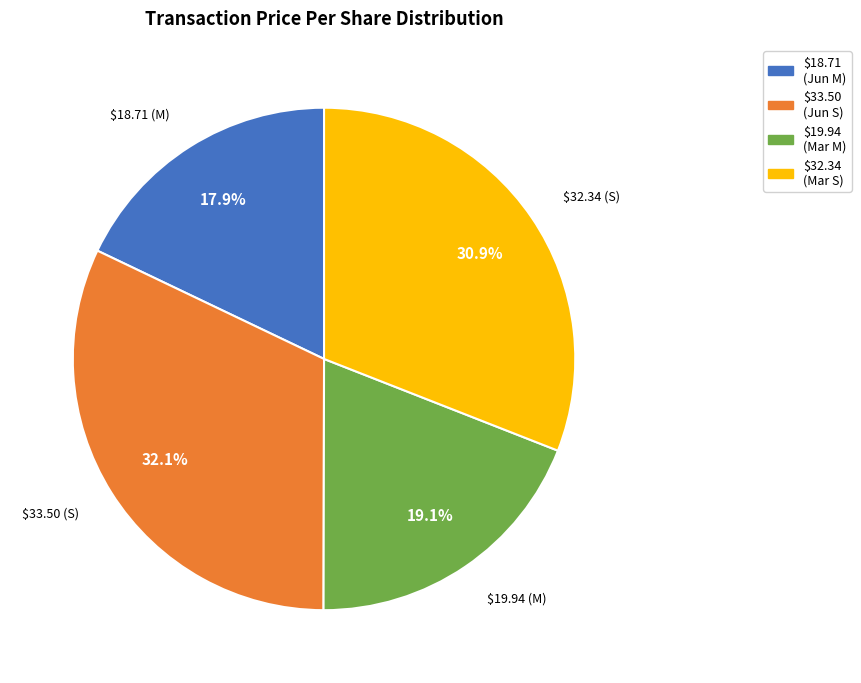

Is there any slice that represents more than half of the pie?

No